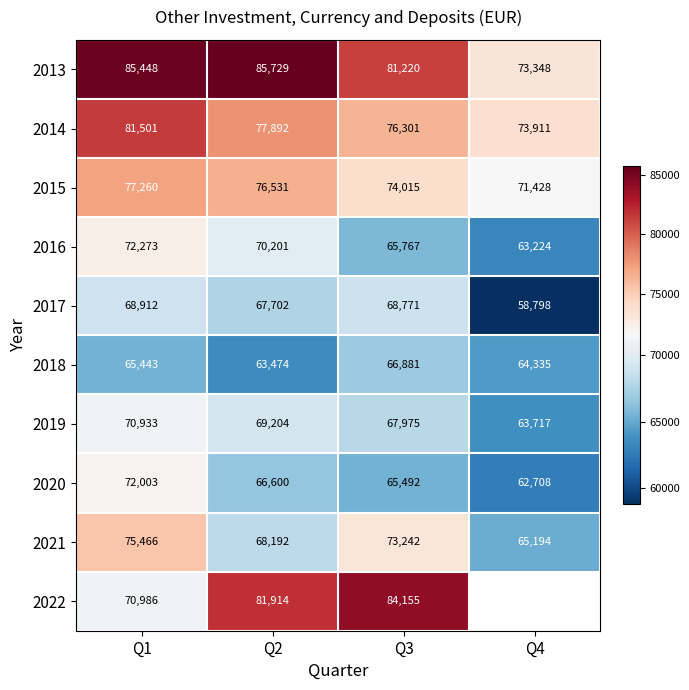

At Q2, list the series in order from largest to smallest.

2013, 2022, 2014, 2015, 2016, 2019, 2021, 2017, 2020, 2018